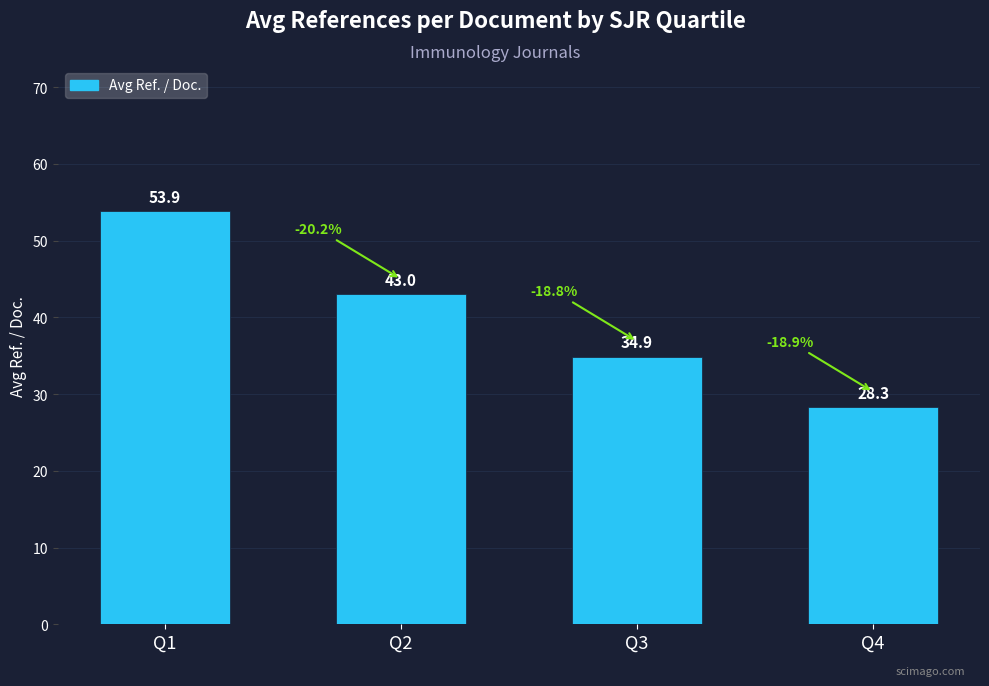

Approximately how many times larger is the value at Q2 compared to Q1?

0.8